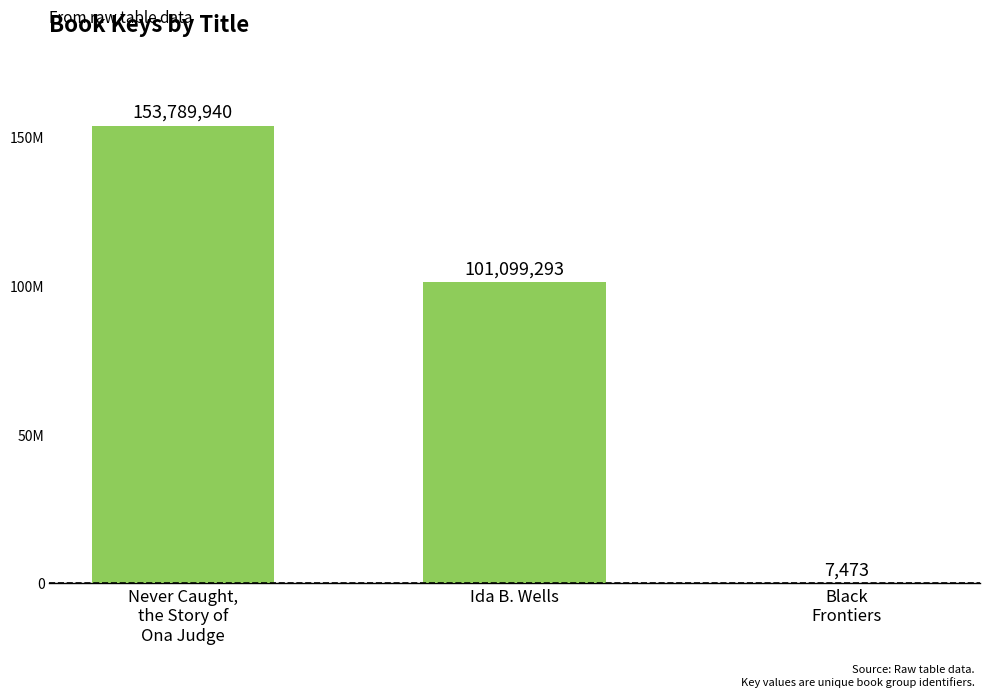

What is the greatest value displayed?

153789940